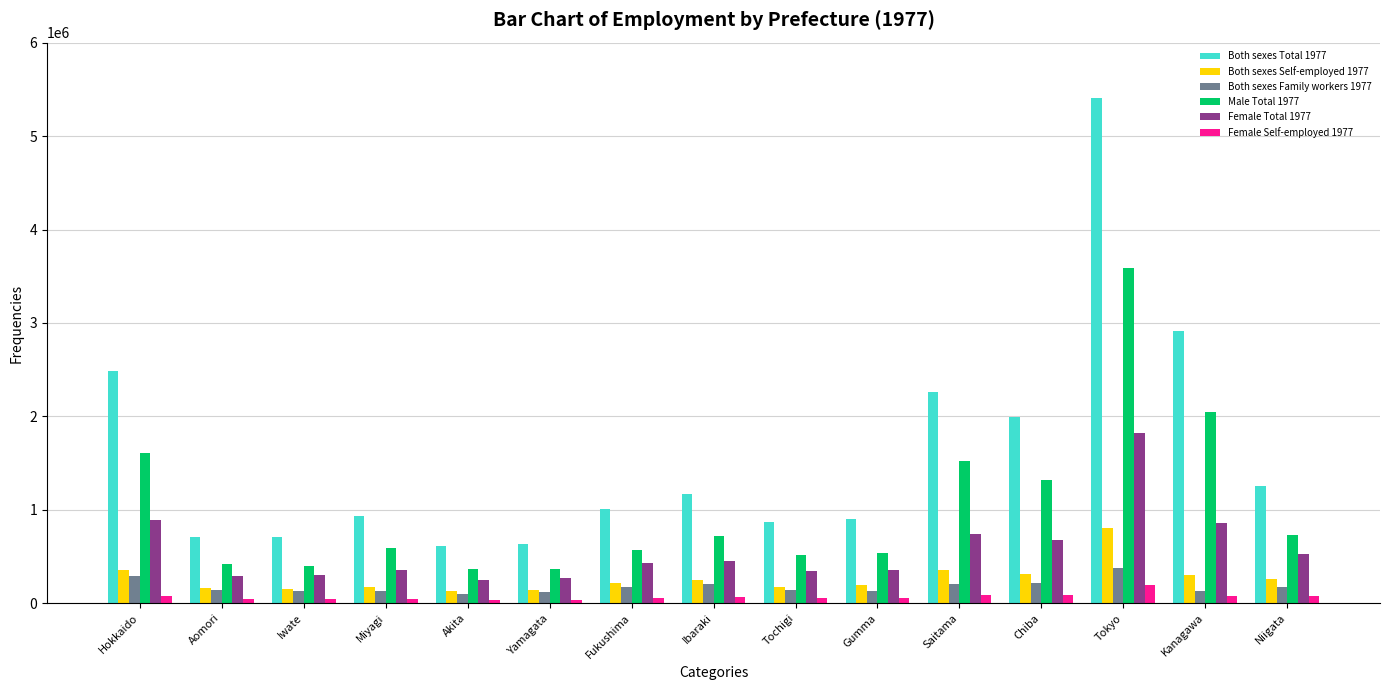

What is the label of the 3rd bar from the left?

Iwate